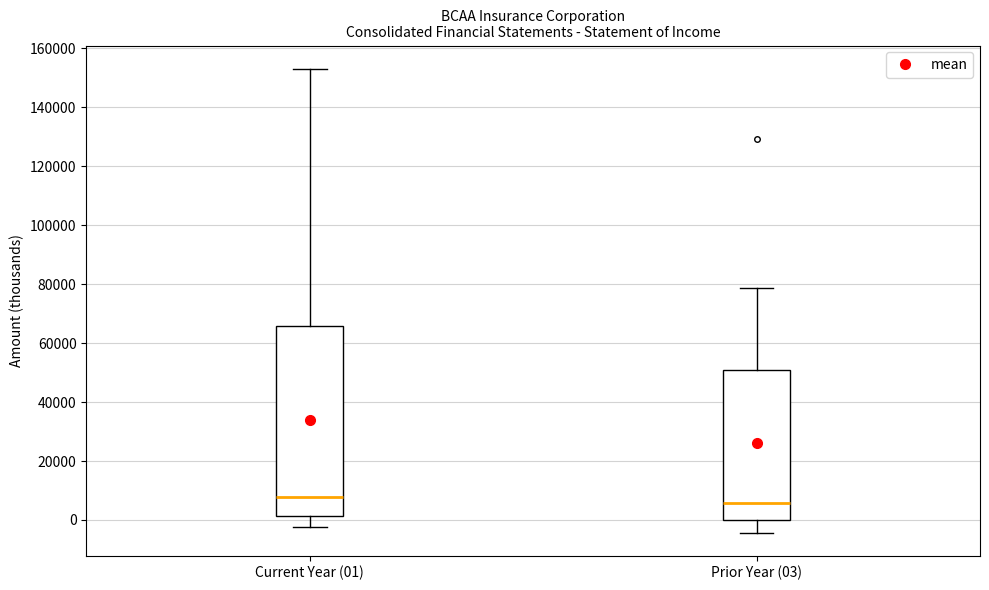

Comparing the boxes themselves (not the whiskers), which one is the tallest?

Current Year (01)